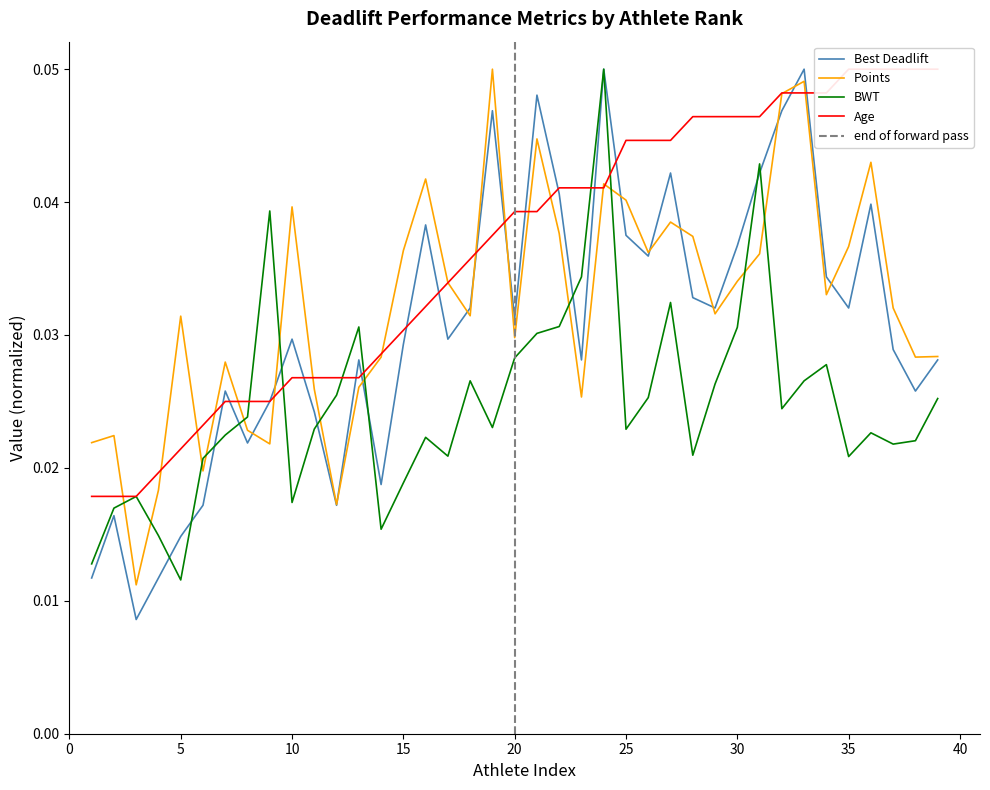

Is it true that Points equals 0.0 at 16?

True